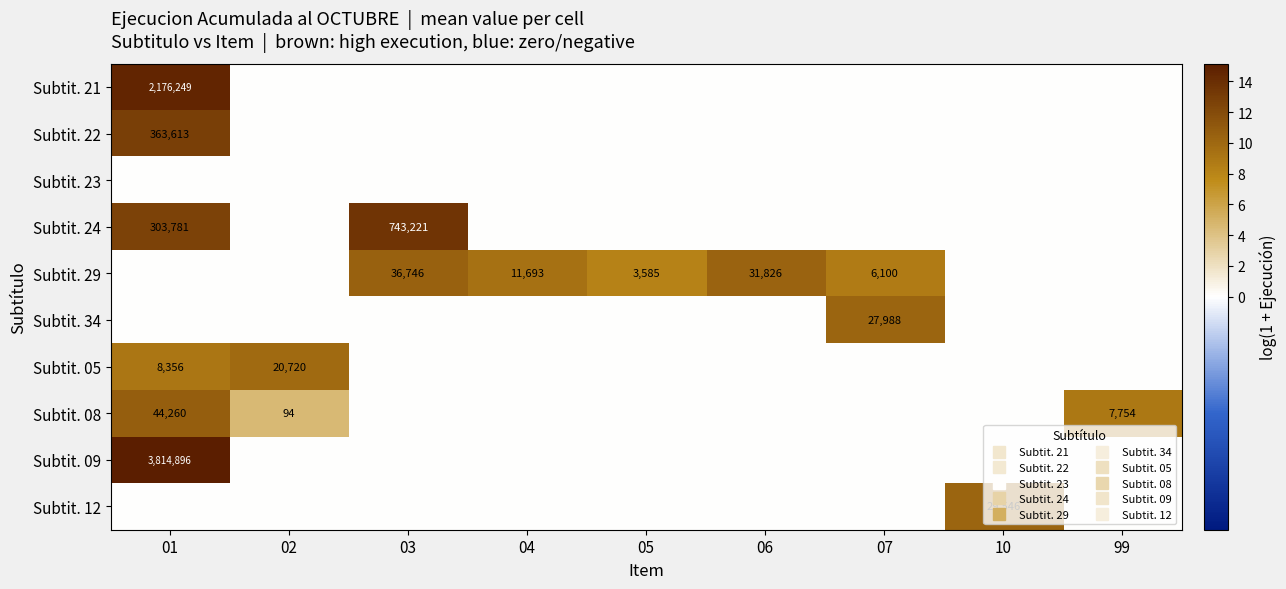

The Subtit. 05 series shows 6.2 at 10. True or false?

False